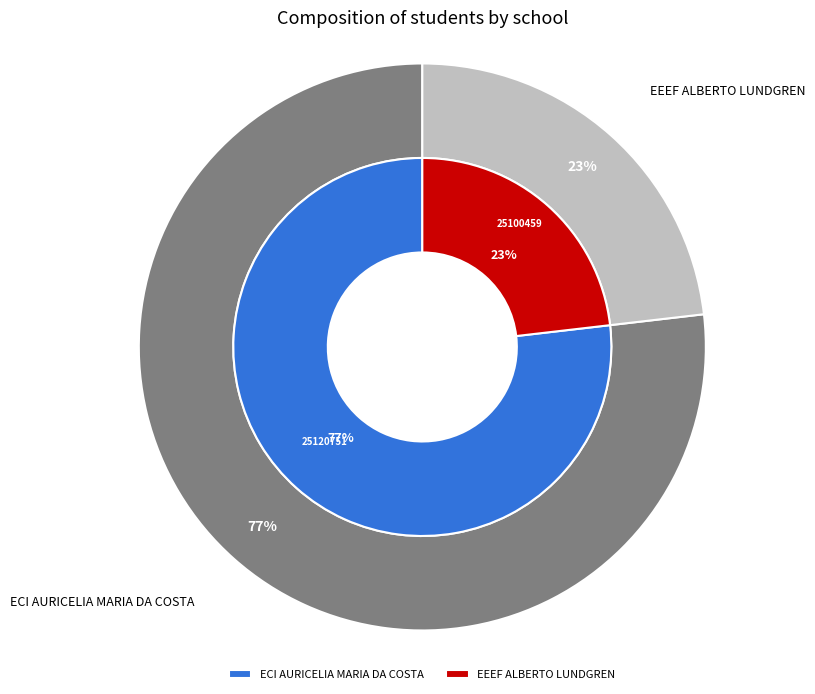

True or false: EEEF ALBERTO LUNDGREN accounts for 31% of the total.

False